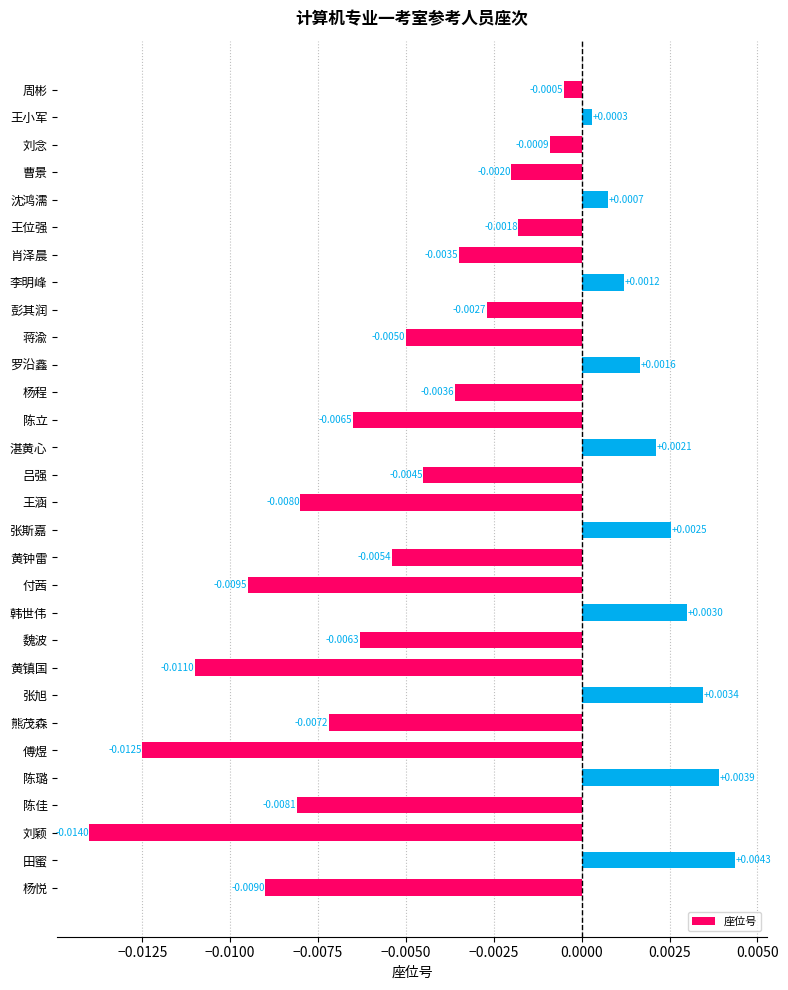

Count the number of data series in this chart.

1